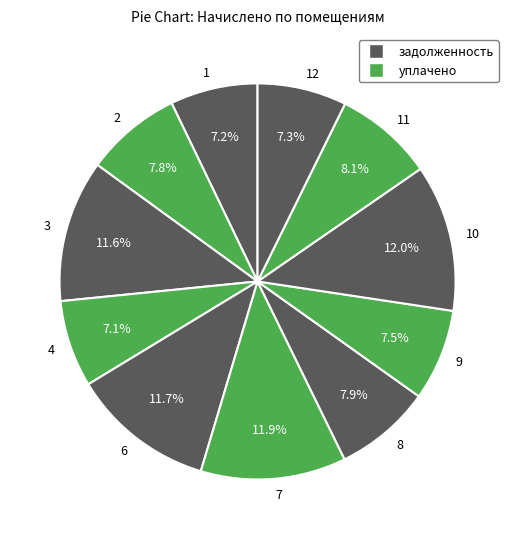

True or false: 8 accounts for 19% of the total.

False